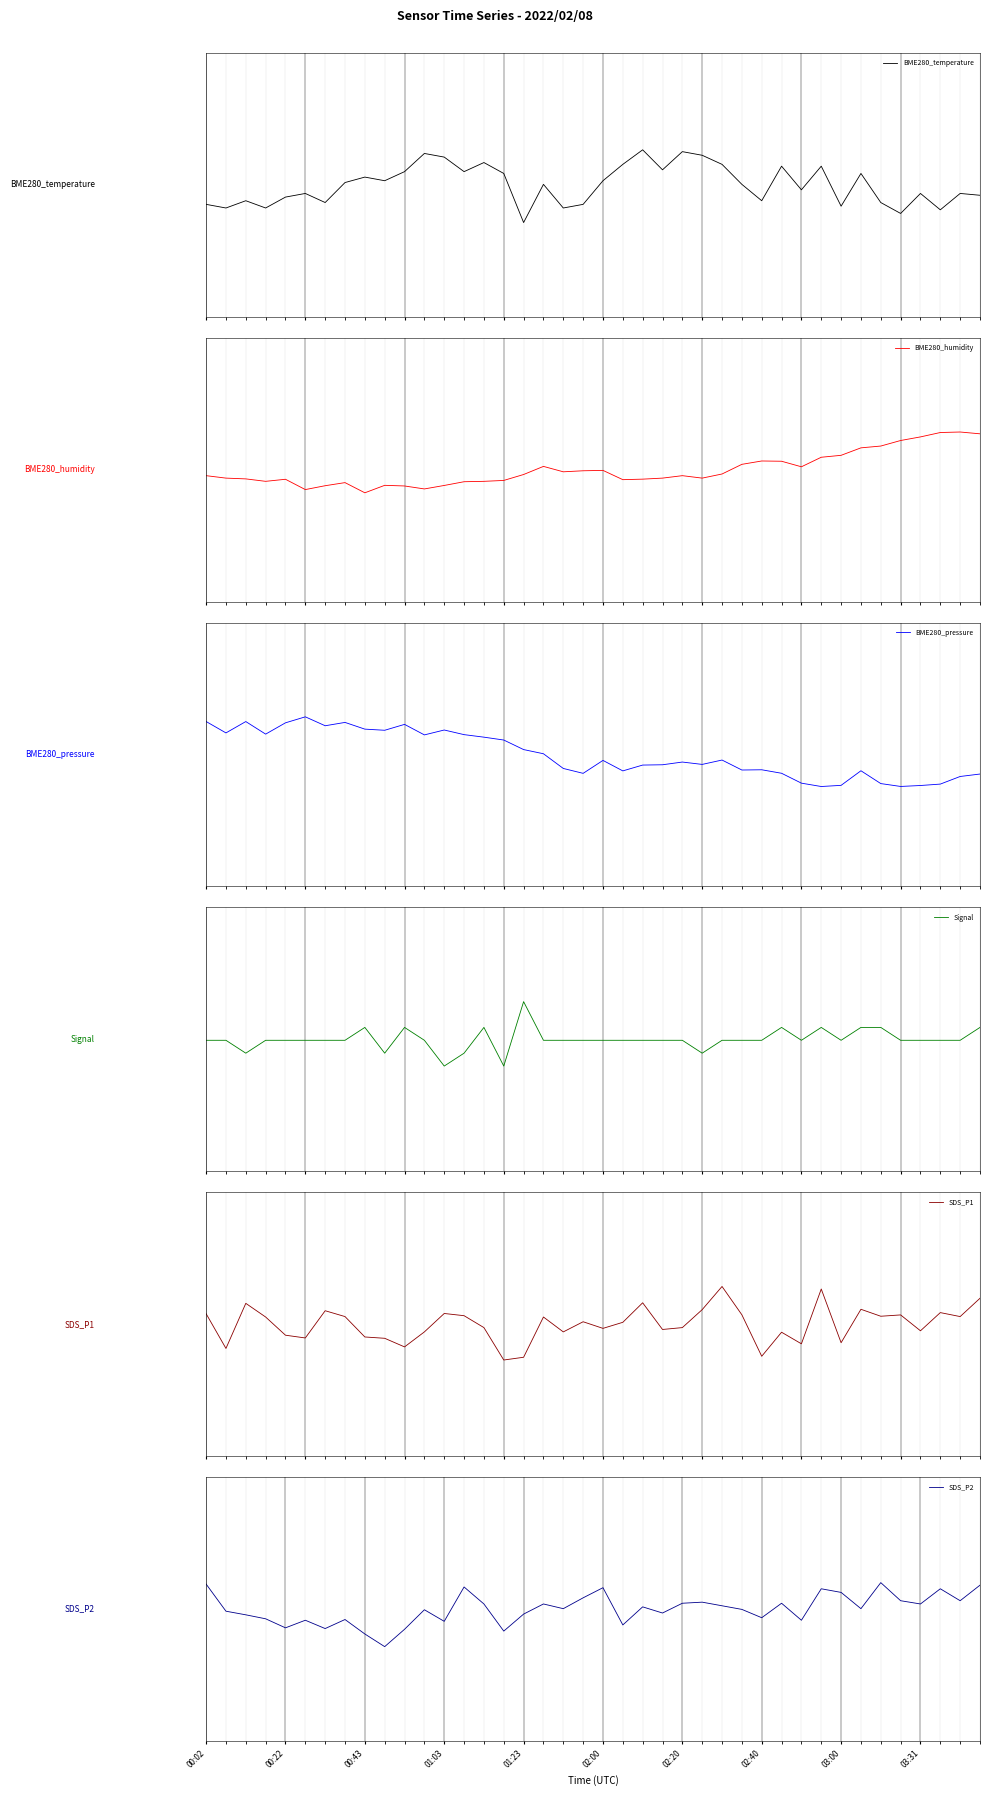

Reading left to right, what are all the values shown in this chart?

BME280_temperature: -0.5	-0.6	-0.4	-0.6	-0.3	-0.2	-0.5	0.1	0.2	0.1	0.4	0.8	0.7	0.4	0.6	0.3	-1.0	0.0	-0.6	-0.5	0.1	0.5	0.9	0.4	0.9	0.8	0.5	0.0	-0.4	0.5	-0.1	0.5	-0.6	0.3	-0.5	-0.8	-0.2	-0.7	-0.2	-0.3
BME280_humidity: -0.2	-0.2	-0.2	-0.3	-0.3	-0.5	-0.4	-0.3	-0.6	-0.4	-0.4	-0.5	-0.4	-0.3	-0.3	-0.3	-0.1	0.1	-0.1	-0.0	-0.0	-0.3	-0.3	-0.2	-0.2	-0.2	-0.1	0.1	0.2	0.2	0.1	0.3	0.4	0.6	0.6	0.8	0.9	1.0	1.0	1.0
BME280_pressure: 0.9	0.6	0.9	0.5	0.8	1.0	0.8	0.9	0.7	0.6	0.8	0.5	0.7	0.5	0.5	0.4	0.1	0.0	-0.4	-0.5	-0.2	-0.4	-0.3	-0.3	-0.2	-0.3	-0.1	-0.4	-0.4	-0.5	-0.8	-0.8	-0.8	-0.4	-0.8	-0.8	-0.8	-0.8	-0.6	-0.5
Signal: -0.0	-0.0	-0.4	-0.0	-0.0	-0.0	-0.0	-0.0	0.3	-0.4	0.3	-0.0	-0.7	-0.4	0.3	-0.7	1.0	-0.0	-0.0	-0.0	-0.0	-0.0	-0.0	-0.0	-0.0	-0.4	-0.0	-0.0	-0.0	0.3	-0.0	0.3	-0.0	0.3	0.3	-0.0	-0.0	-0.0	-0.0	0.3
SDS_P1: 0.3	-0.6	0.6	0.2	-0.3	-0.4	0.4	0.2	-0.3	-0.4	-0.6	-0.2	0.3	0.2	-0.1	-1.0	-0.9	0.2	-0.2	0.1	-0.1	0.0	0.6	-0.1	-0.1	0.4	1.0	0.2	-0.9	-0.2	-0.5	0.9	-0.5	0.4	0.2	0.2	-0.2	0.3	0.2	0.7
SDS_P2: 0.7	-0.1	-0.2	-0.3	-0.5	-0.3	-0.5	-0.3	-0.7	-1.0	-0.5	-0.0	-0.3	0.6	0.1	-0.6	-0.1	0.1	0.0	0.3	0.6	-0.4	0.1	-0.1	0.2	0.2	0.1	-0.0	-0.2	0.2	-0.3	0.5	0.4	0.0	0.7	0.2	0.1	0.5	0.2	0.6